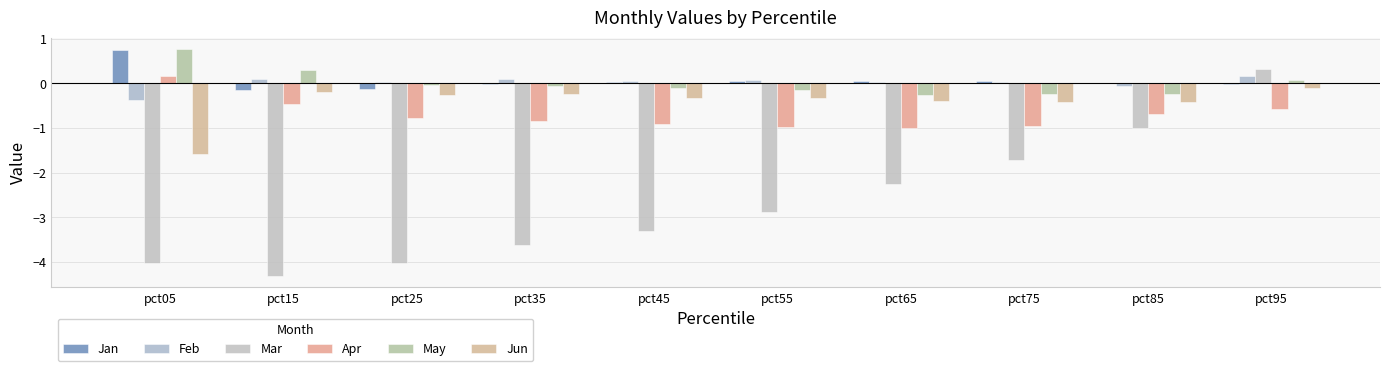

Where is Apr nearest to the value 0?

pct05